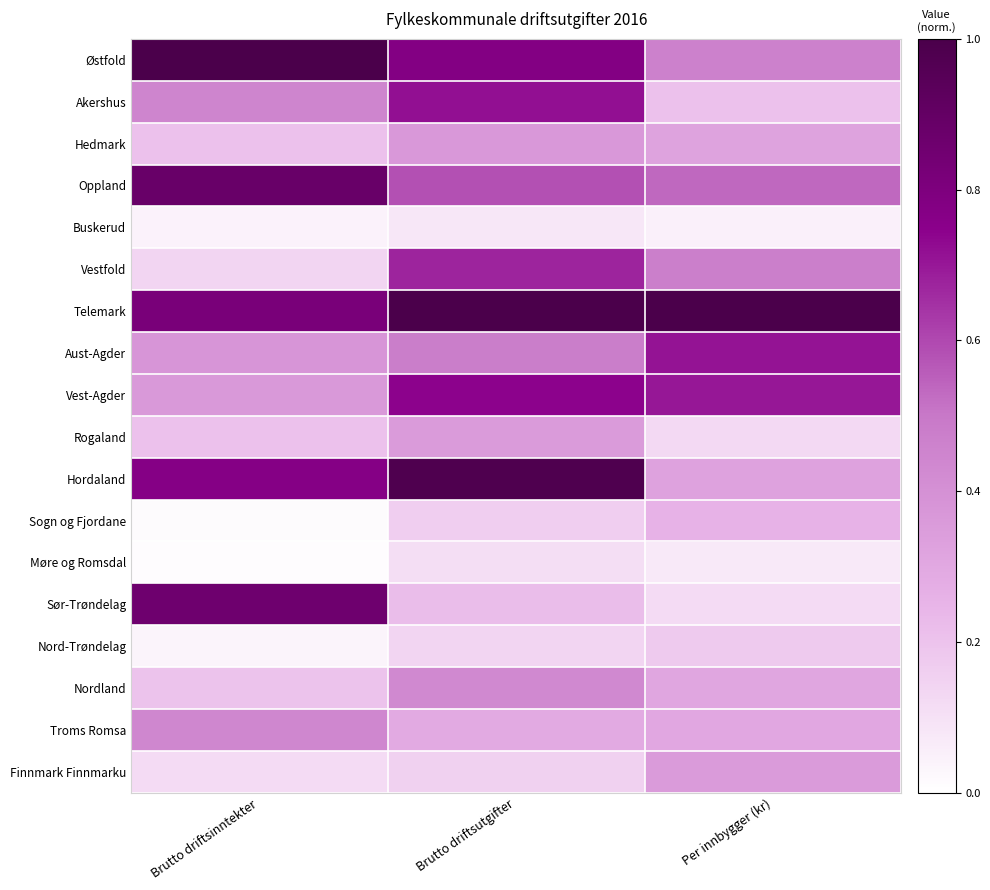

What is the total value across all series at Brutto driftsinntekter?

6.9